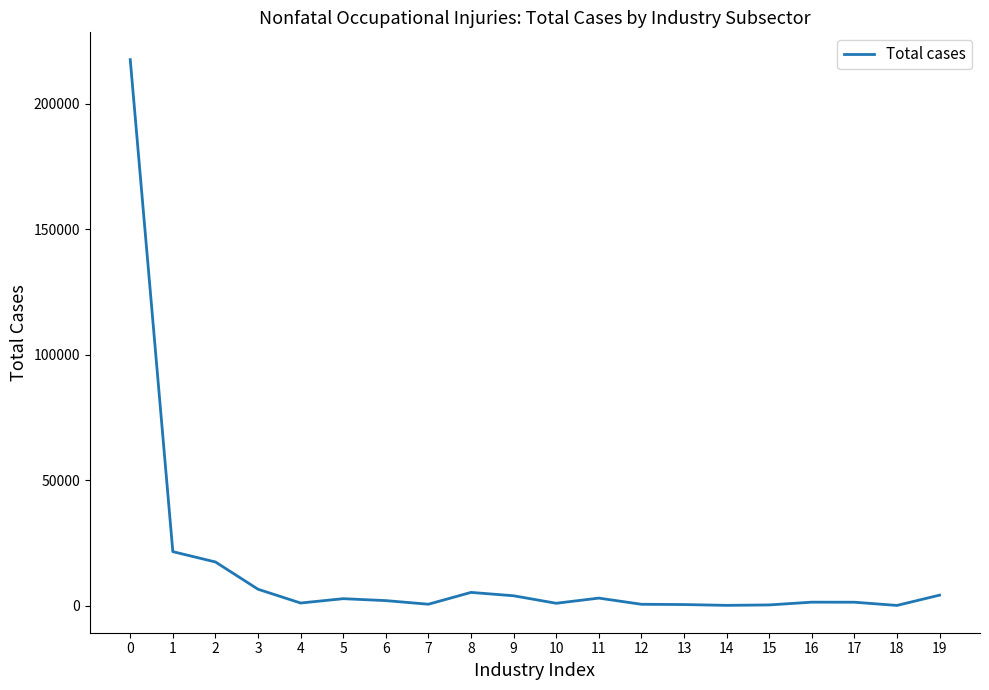

What is the difference between the maximum and minimum values?

217500